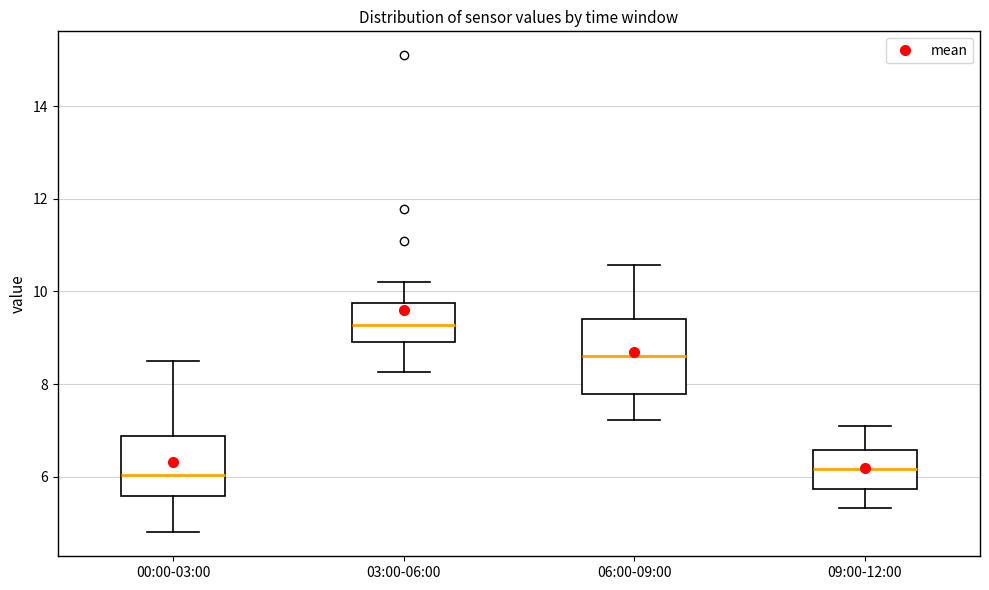

Reading left to right, read every box against the y-axis: the position of its median line, the range the box covers, and the ends of its whiskers. The values are not printed on the chart, so give them approximately, as read against the axis.

00:00-03:00: median 6.0, box 5.6 to 6.8, whiskers 4.8 to 8.6
03:00-06:00: median 9.2, box 9.0 to 9.8, whiskers 8.2 to 10.2
06:00-09:00: median 8.6, box 7.8 to 9.4, whiskers 7.2 to 10.6
09:00-12:00: median 6.2, box 5.8 to 6.6, whiskers 5.4 to 7.2